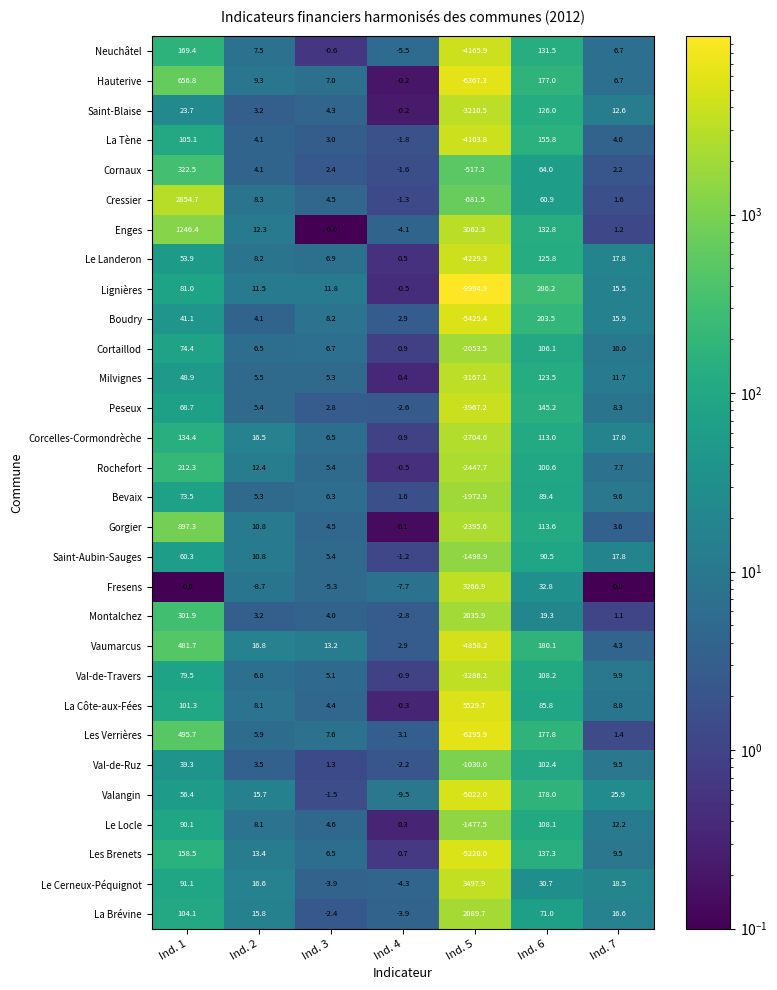

What is the sum of all Cortaillod values?

-1848.9